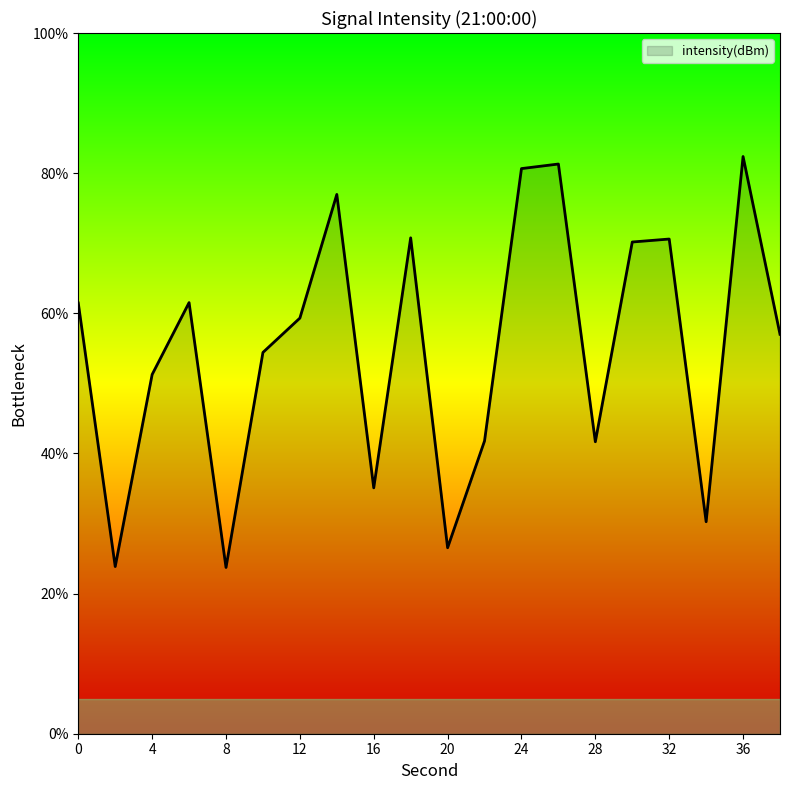

What is the minimum value shown in the chart?

23.7